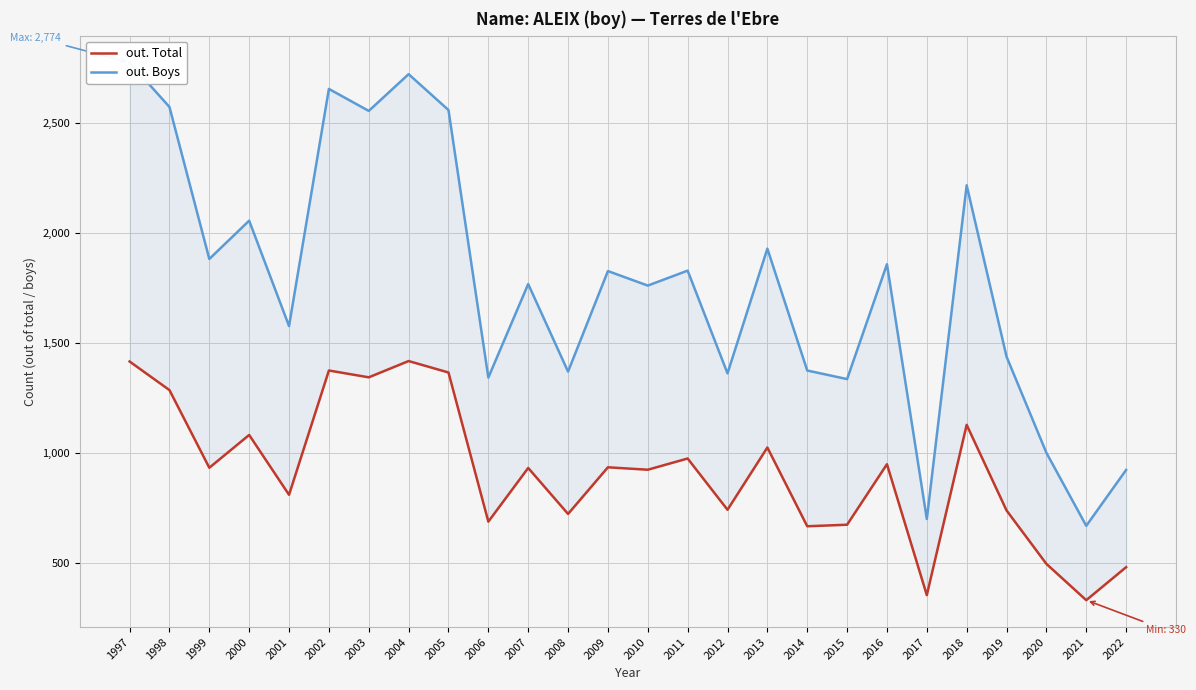

In out. Total, how many points are lower than both neighbors (excluding endpoints)?

10